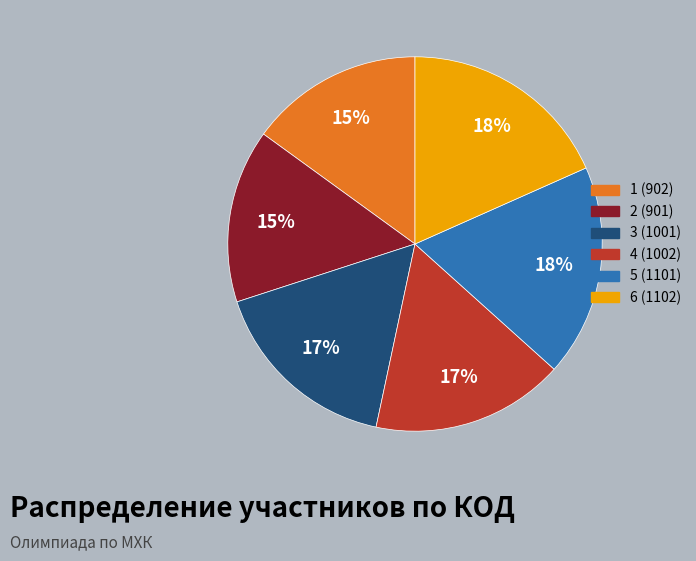

To the nearest percent, what portion does 1 (902) represent?

15%